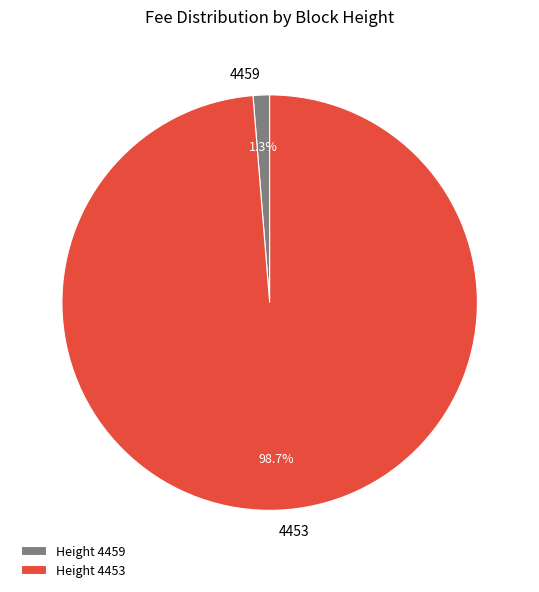

How many segments does this pie chart have?

2